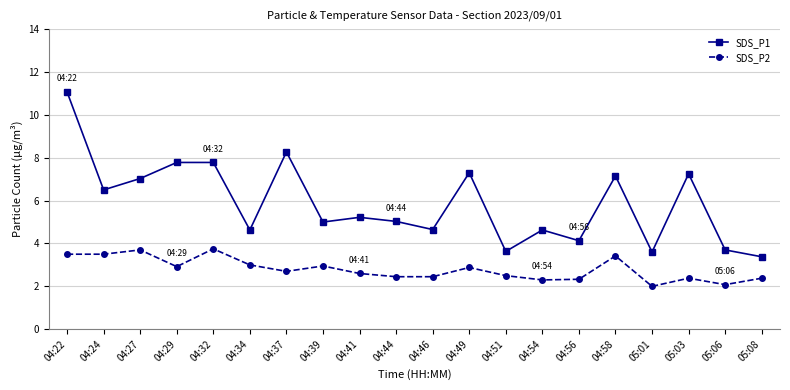

What is the difference between the maximum and minimum values in the SDS_P1 series?

7.7